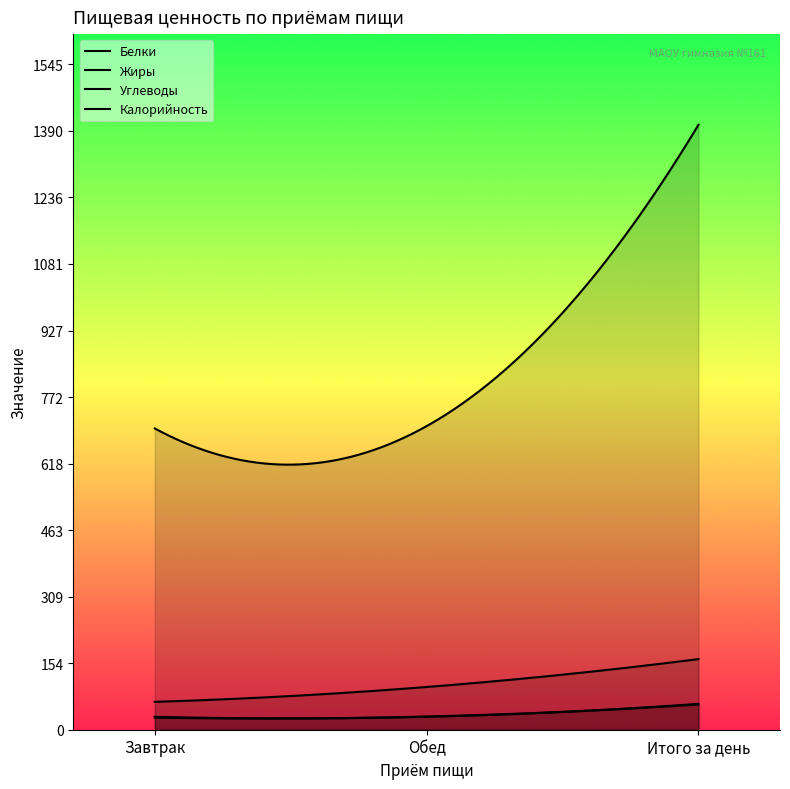

Count the number of data series in this chart.

4